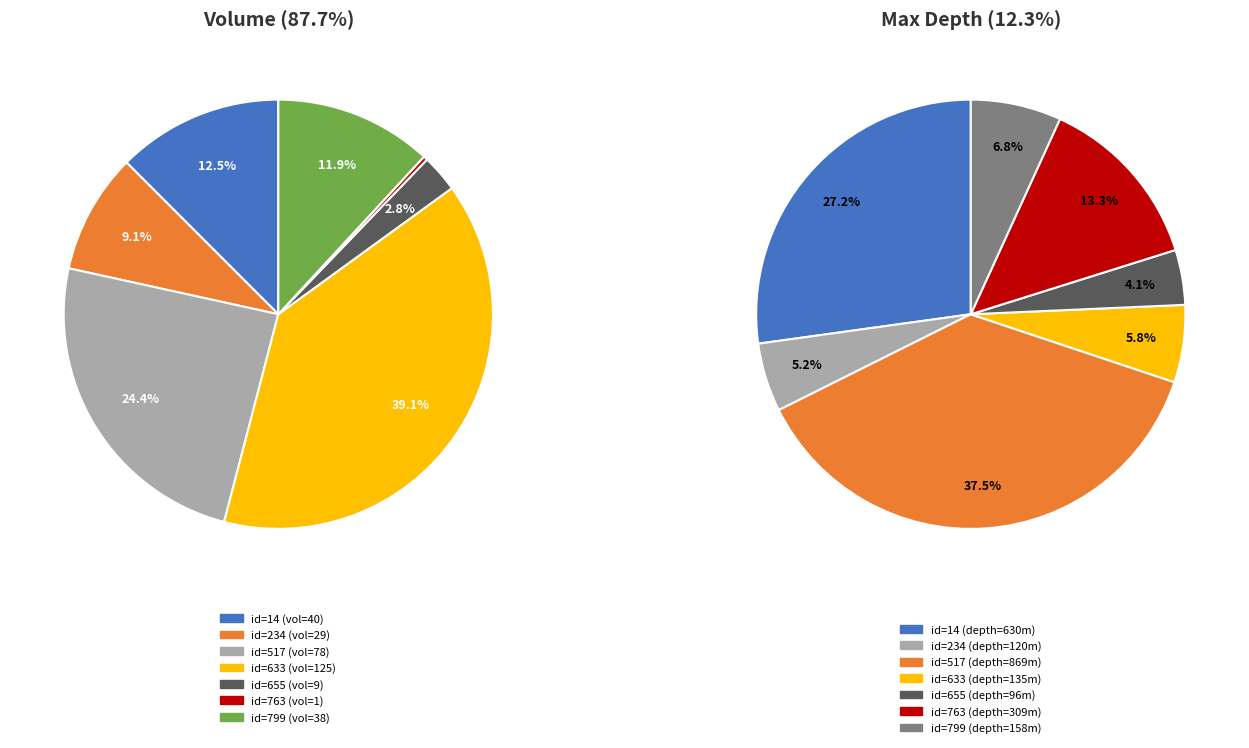

What is the difference between the highest and lowest values at 14?

590